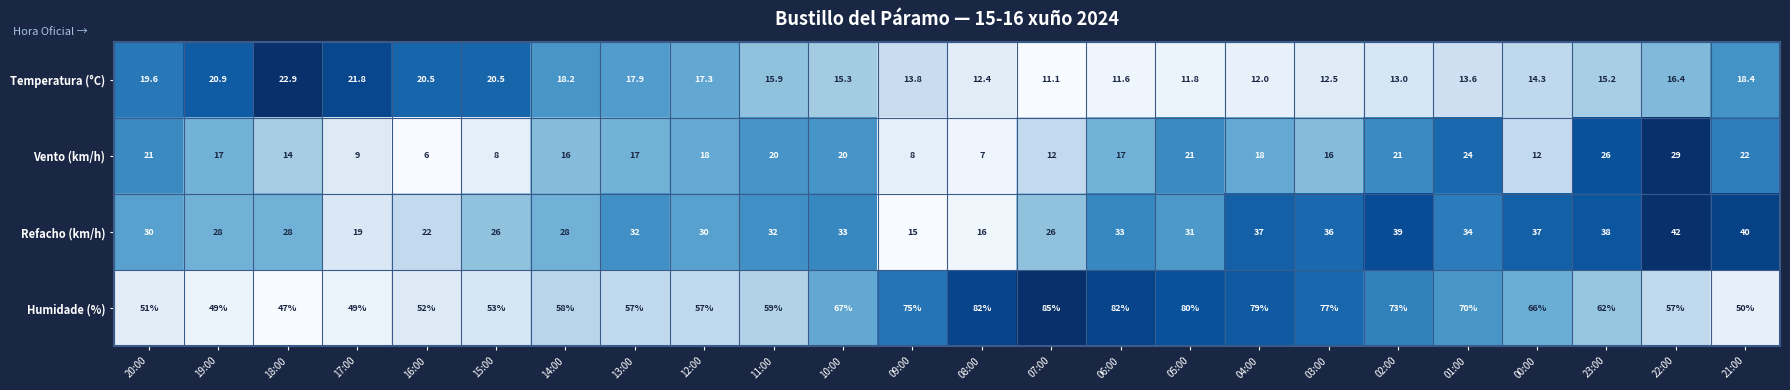

List the series in order of their peak value, highest first.

Humidade (%), Refacho (km/h), Vento (km/h), Temperatura (°C)